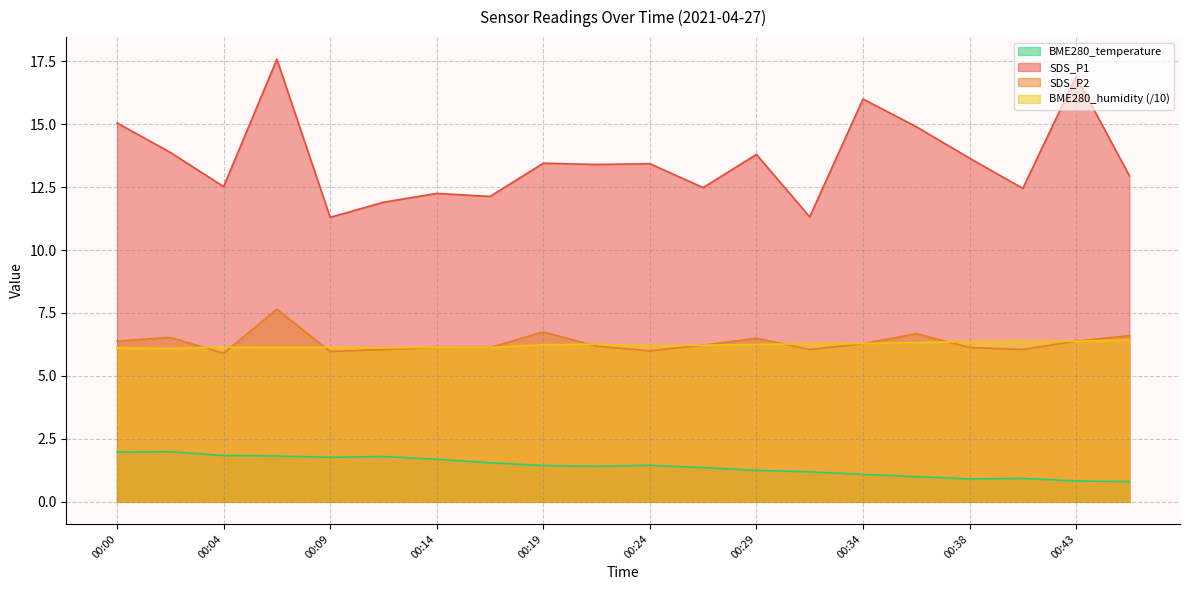

What is the maximum value for SDS_P1?

17.6